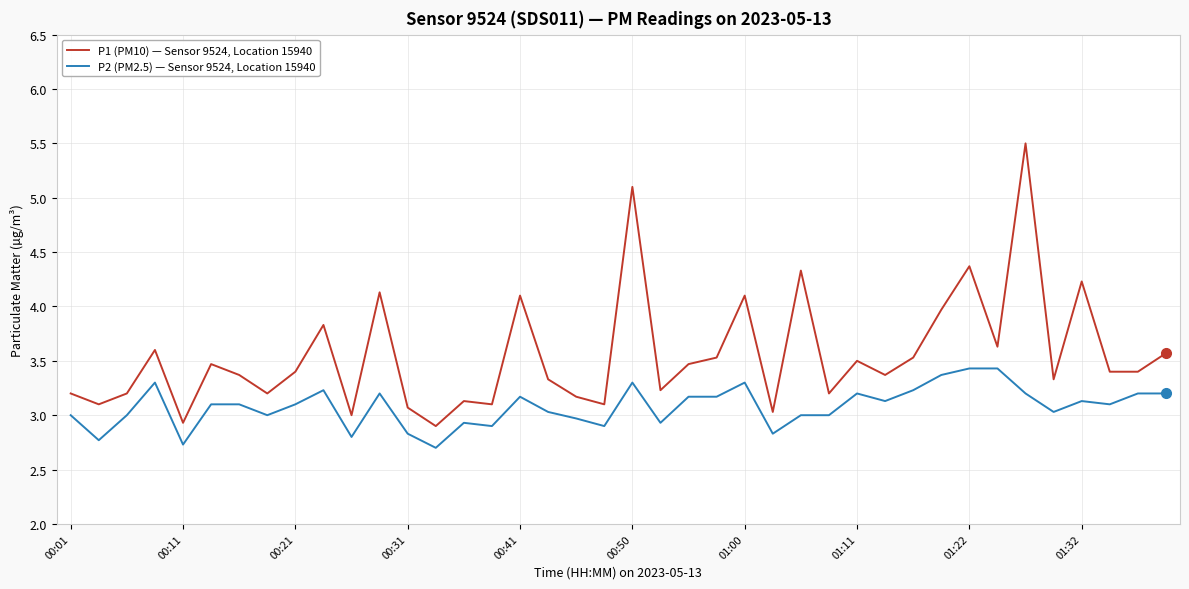

What is the highest value of the P1 (PM10) — Sensor 9524, Location 15940 series?

5.5